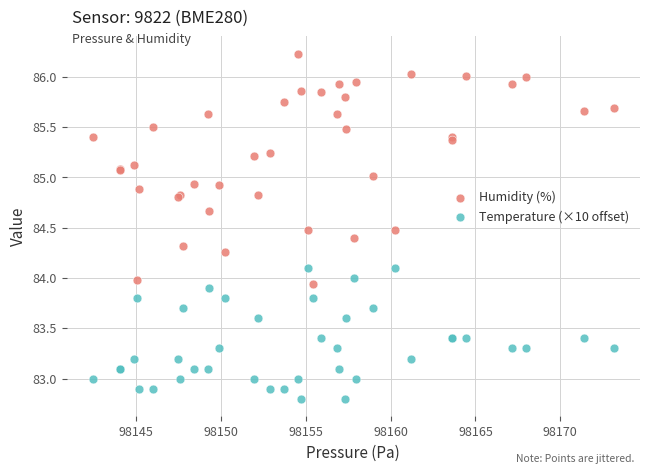

Which series contains the lowest Y value?

Temperature (×10 offset)